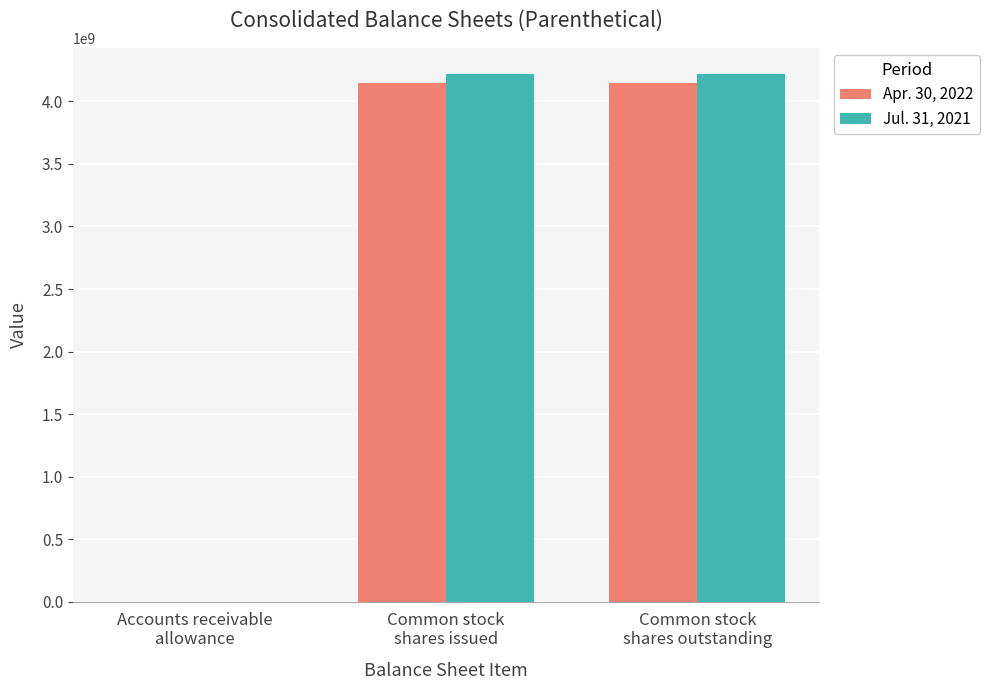

Are the bars horizontal?

No